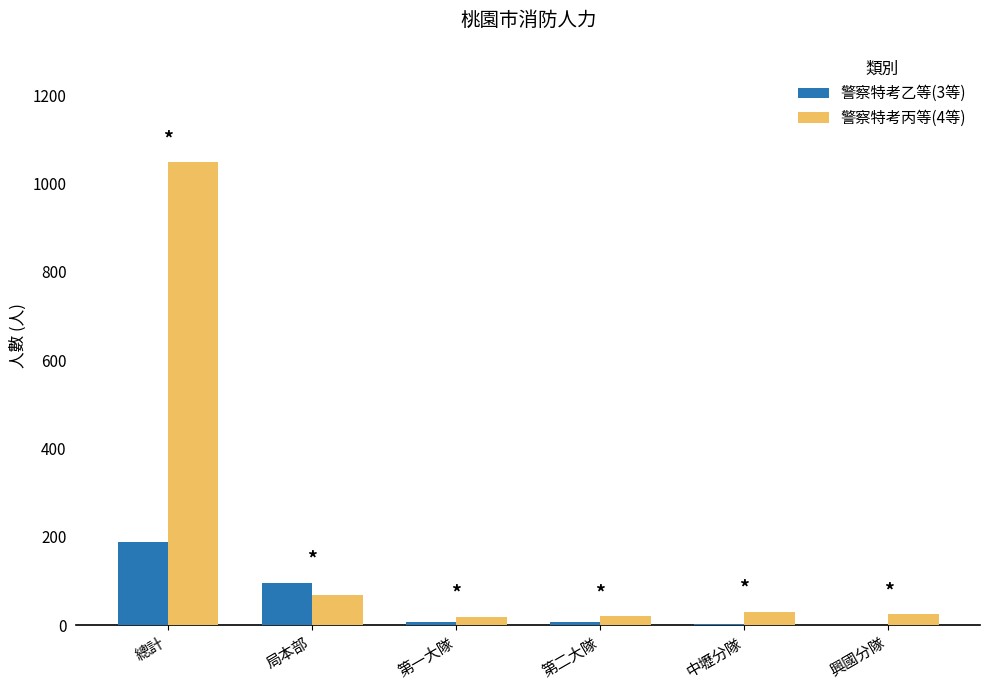

True or false: 警察特考丙等(4等) has a value of 68 at 局本部.

True